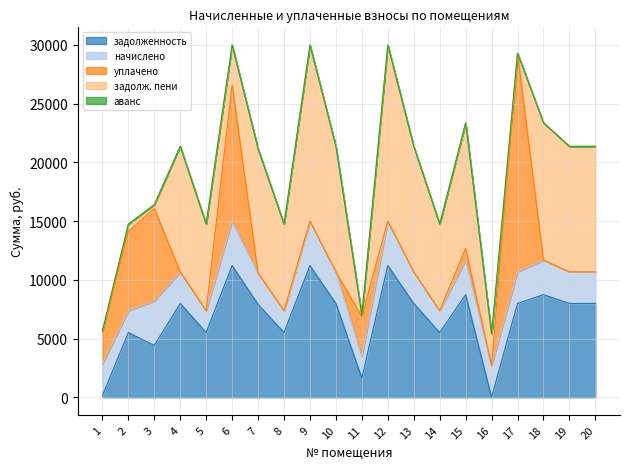

At which label does задолженность first exceed 7987?

4